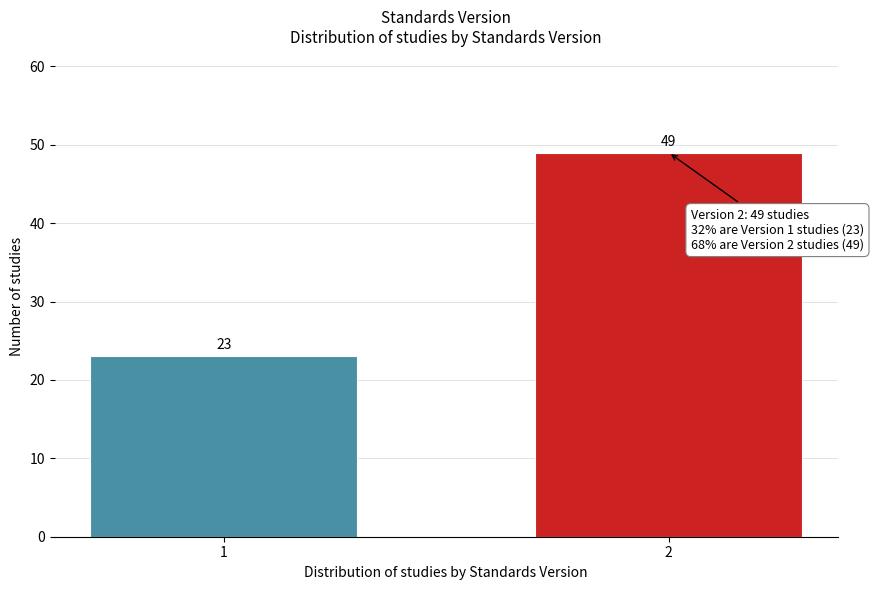

Reading left to right, what are all the values shown in this chart?

1=23	2=49